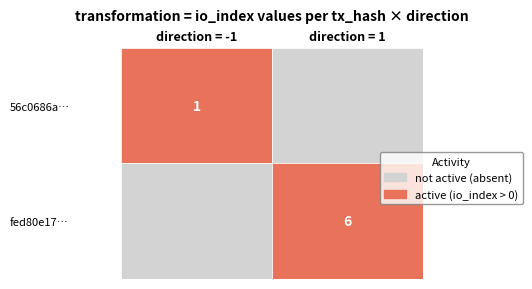

True or false: 56c0686a0f86dfd2fddbe02671ab3fcee1174f1 has a value of 1 at 1.

False